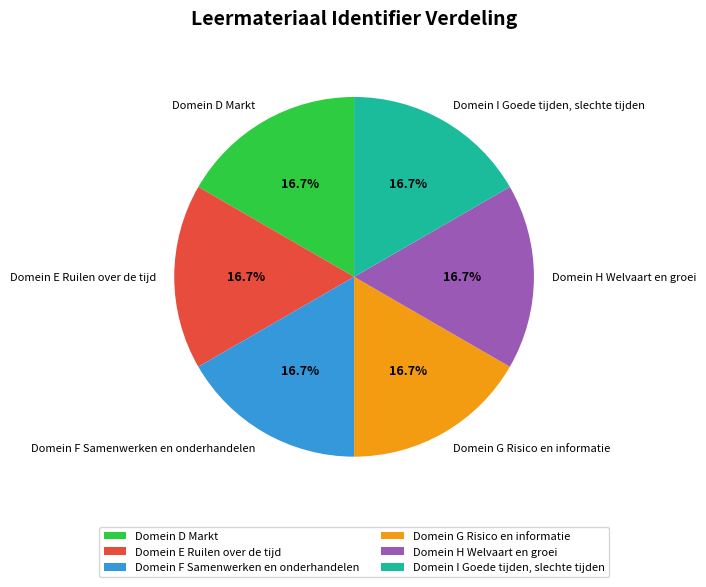

How many segments does this pie chart have?

6